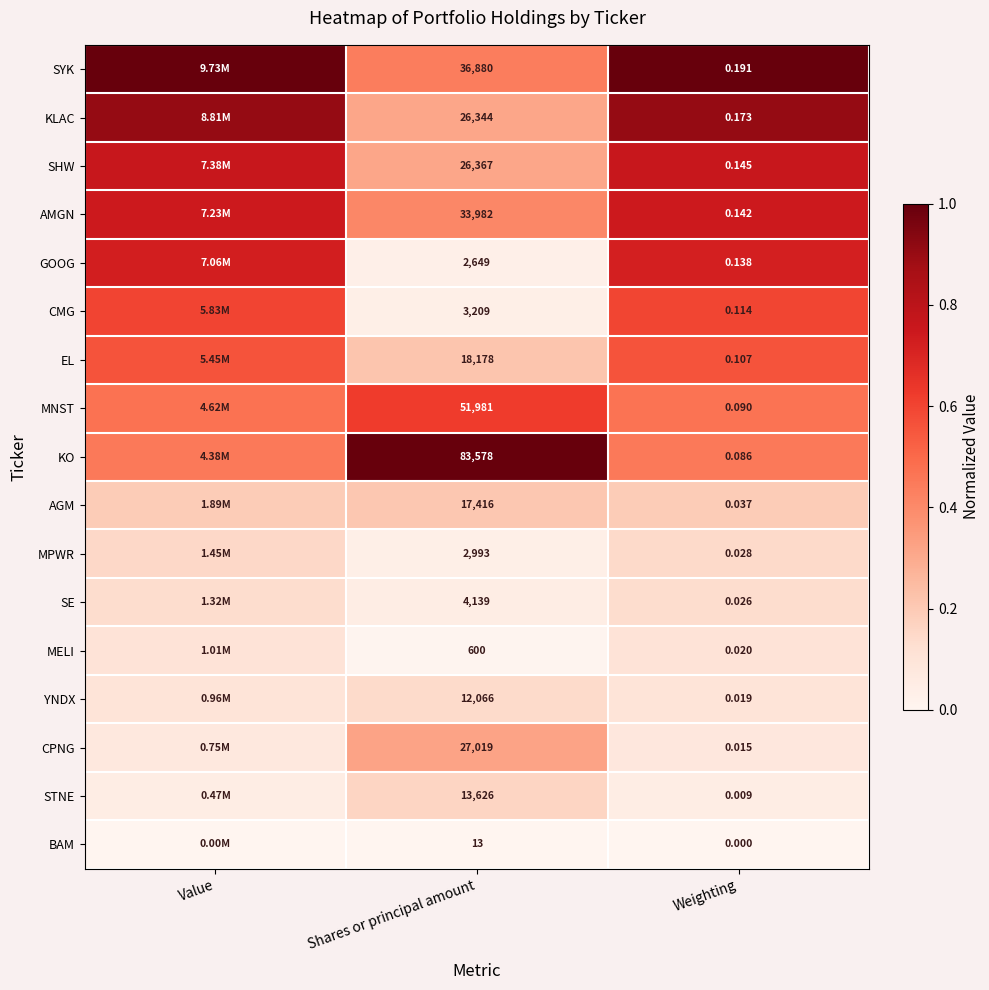

Rank the series at Weighting from highest to lowest value.

SYK, KLAC, SHW, AMGN, GOOG, CMG, EL, MNST, KO, AGM, MPWR, SE, MELI, YNDX, CPNG, STNE, BAM